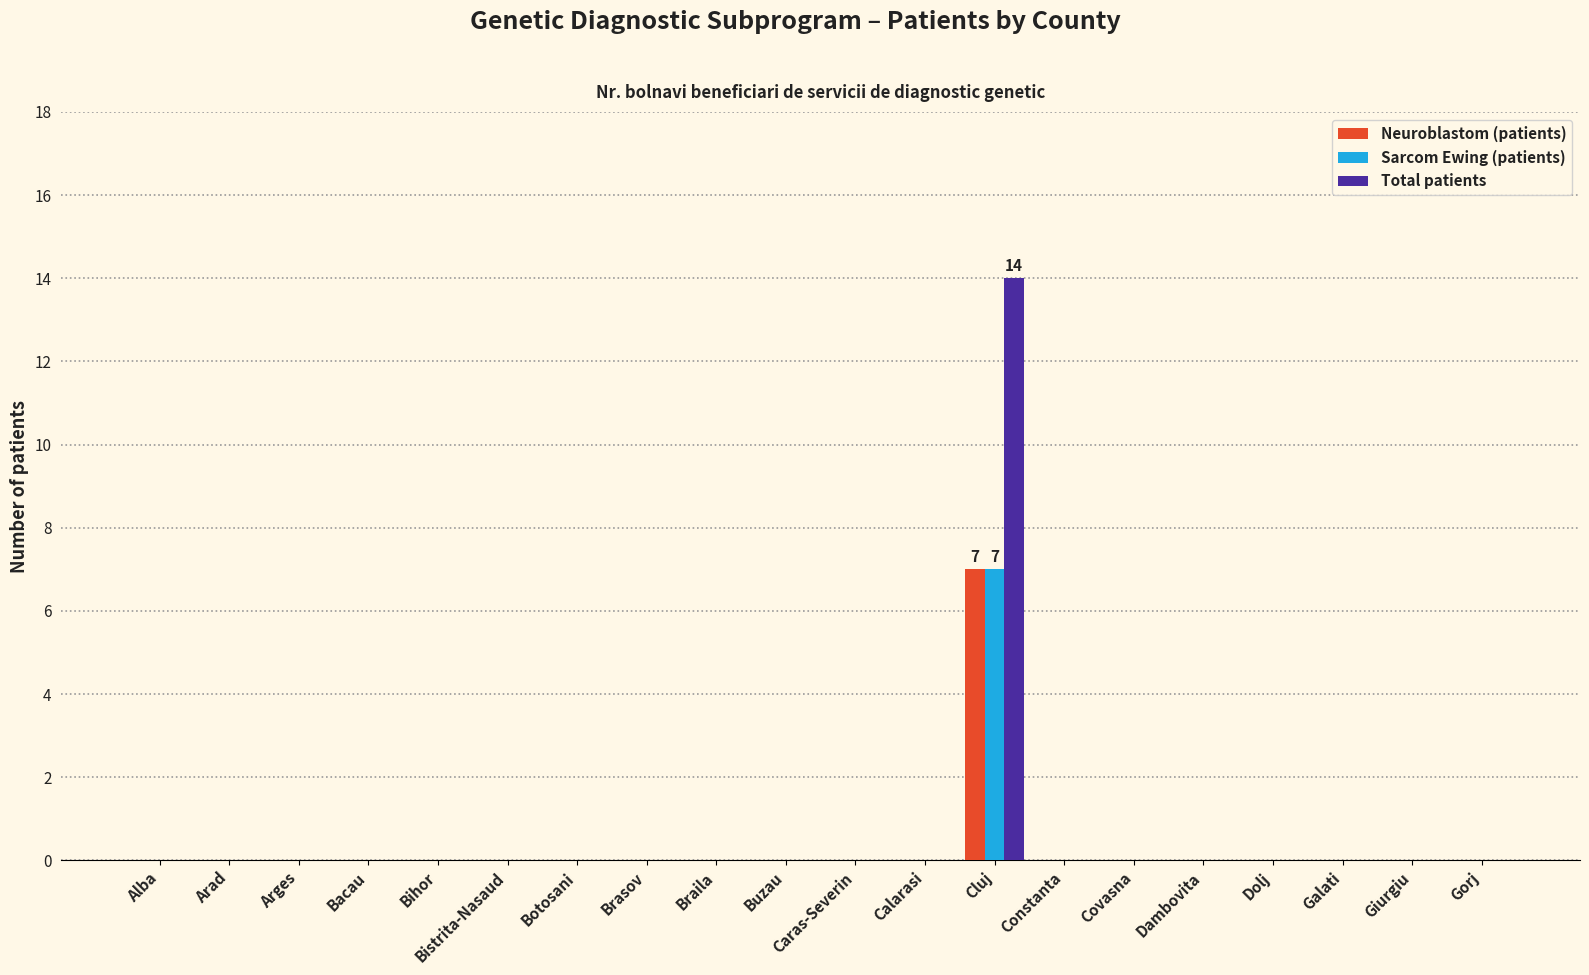

How many series are shown in this chart?

3